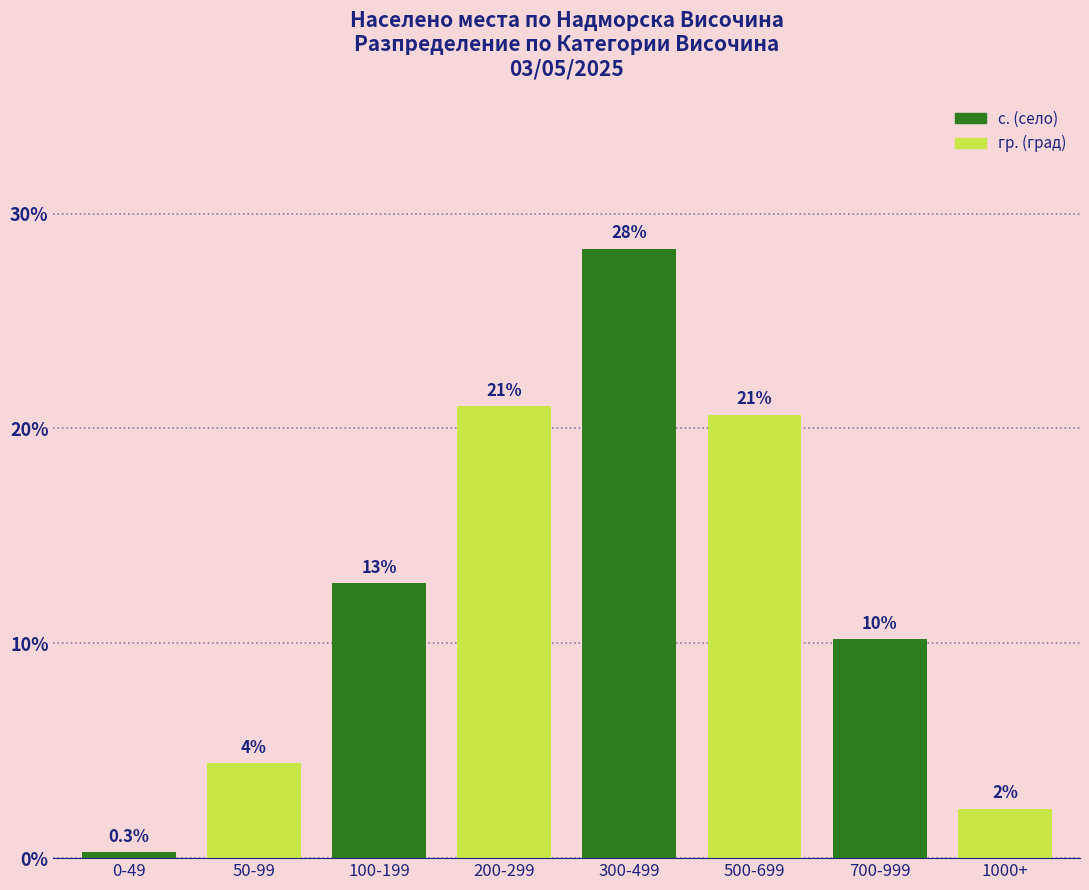

What is the difference between the maximum and minimum values?

28.1